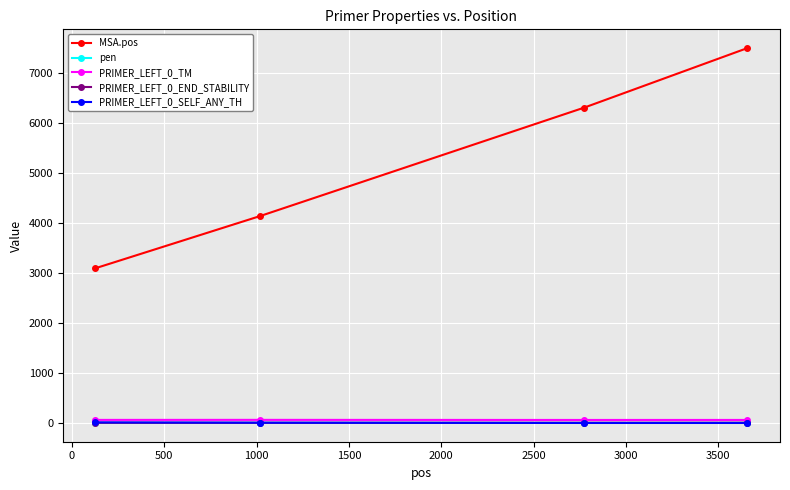

At how many categories does at least one series exceed 388?

4